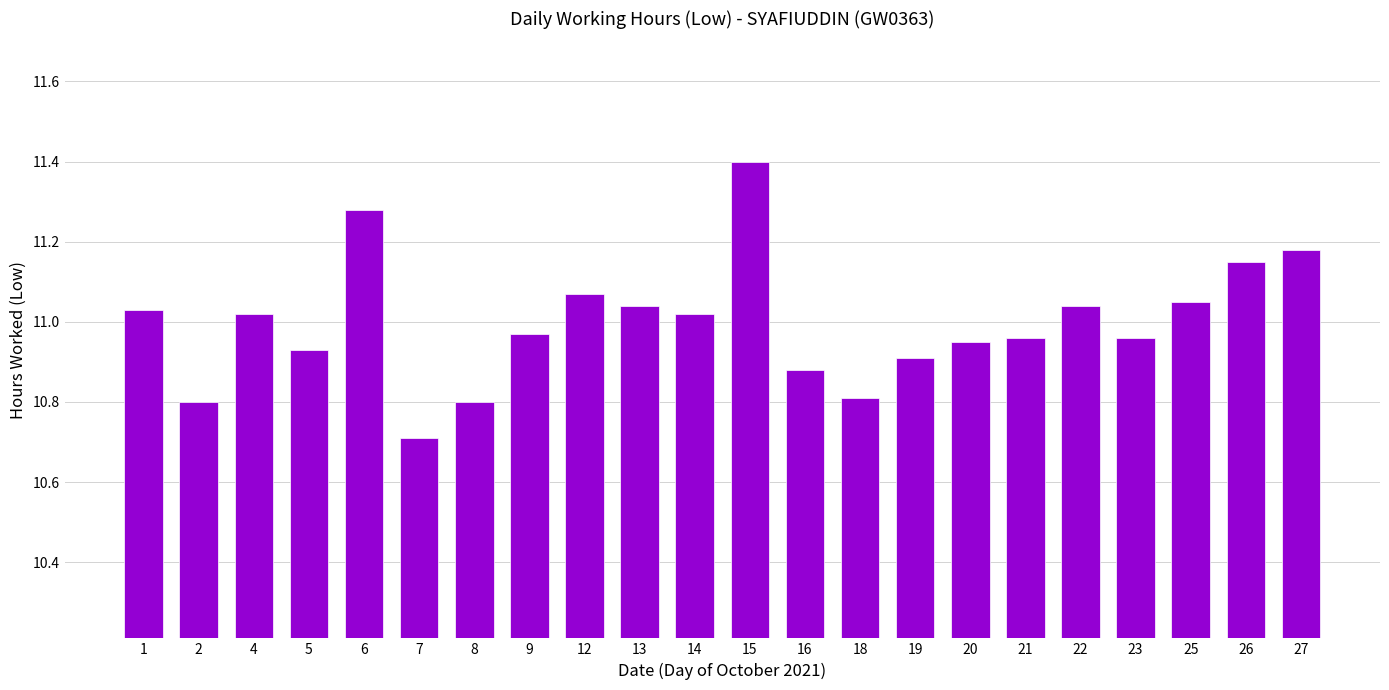

What is the sum of all values?

242.0